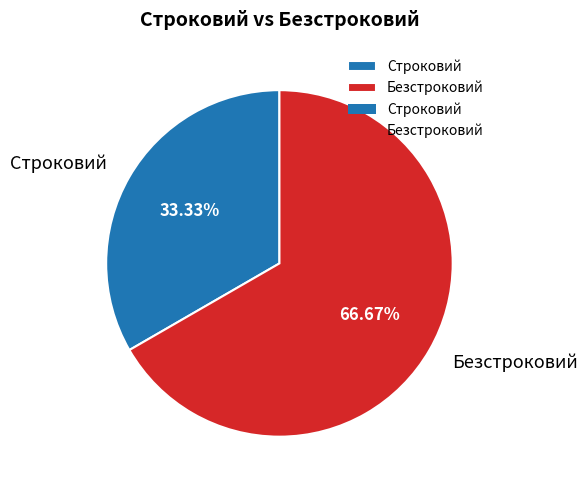

Which slice represents more than half of the pie?

Безстроковий